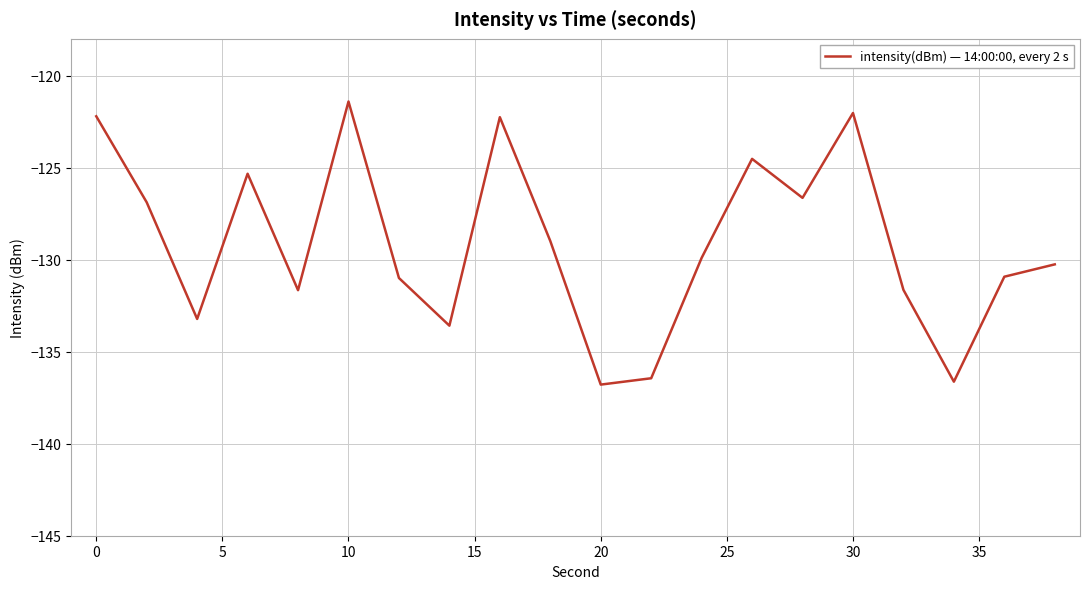

How many interior local valleys (lower than both neighbors) does the data have?

6